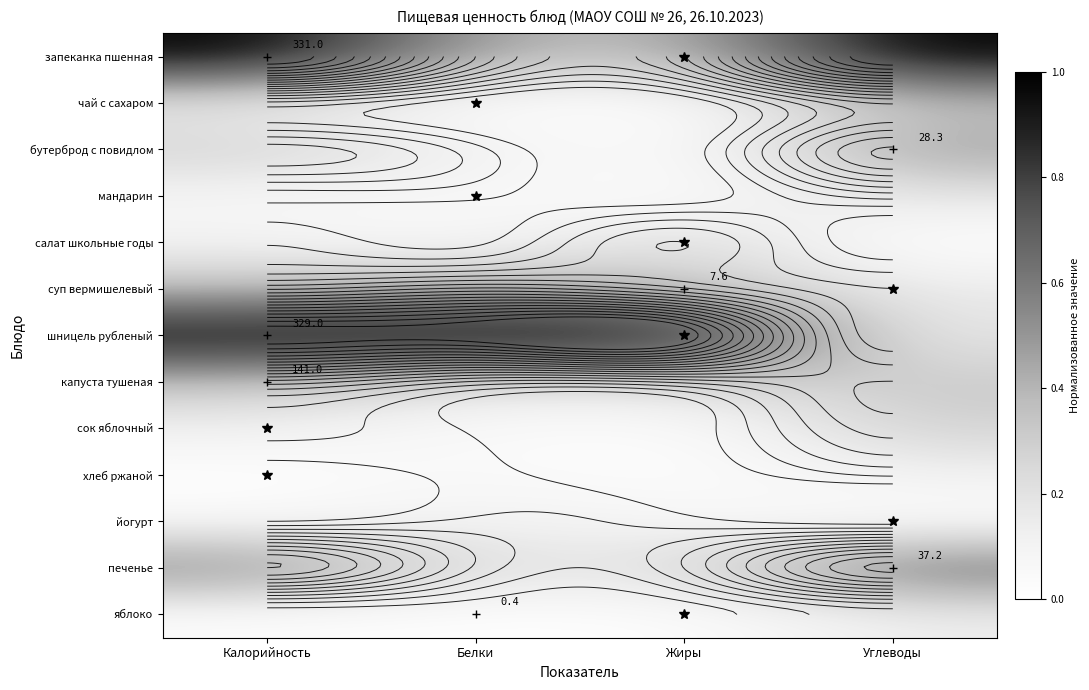

Which category has the lowest value across all series?

Белки